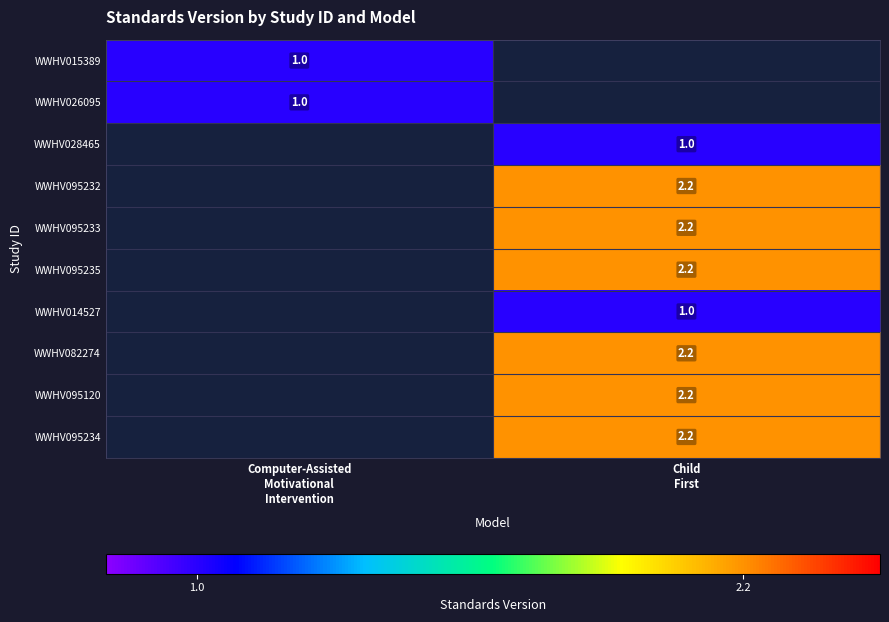

How many series are shown in this chart?

10